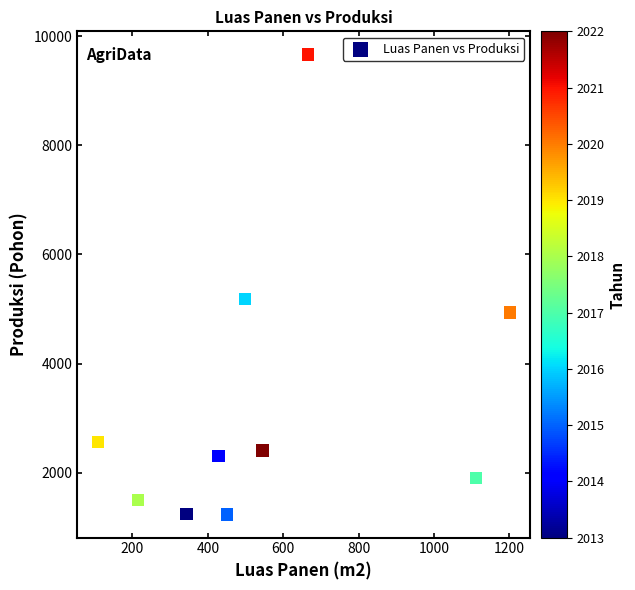

What is the range of X values (max minus min)?

1093